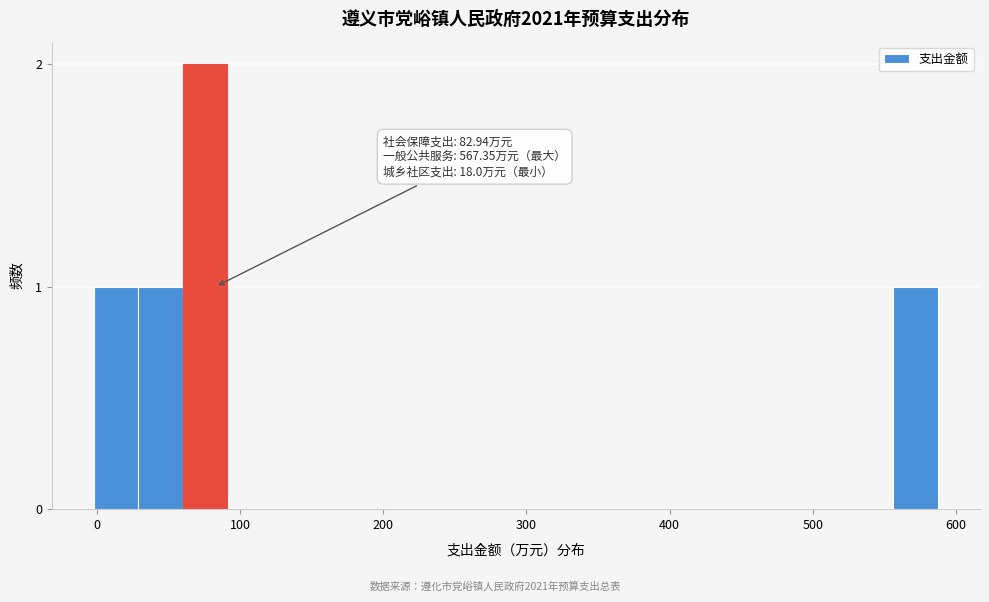

Read against the x-axis, roughly where is the centre of the tallest bar?

80